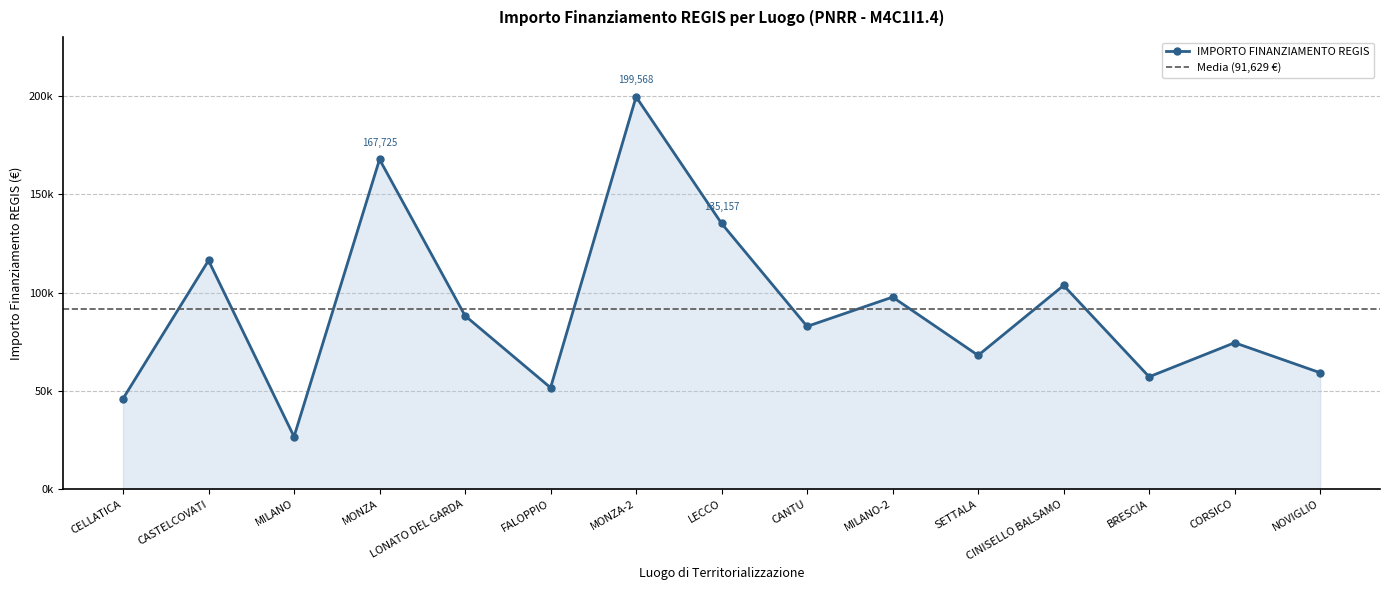

What position from the right is NOVIGLIO?

1